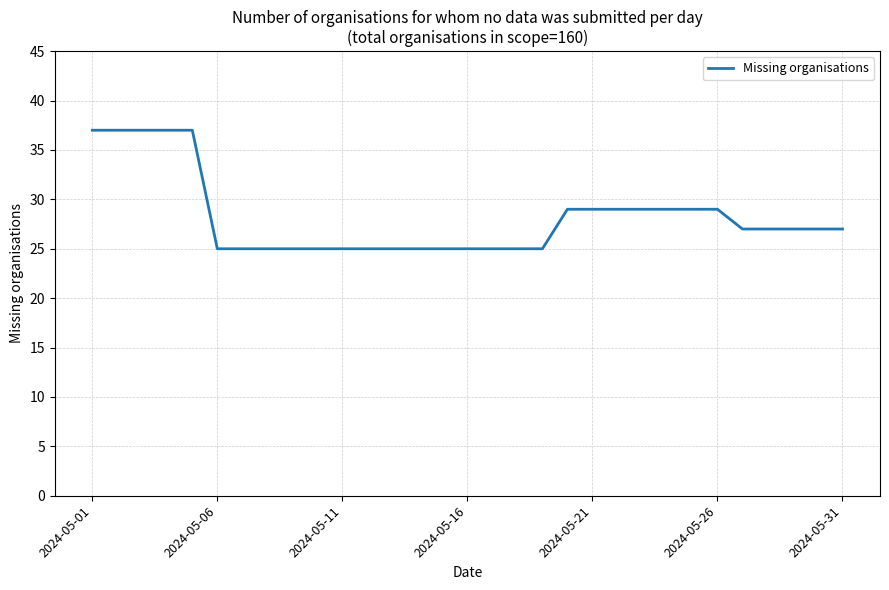

What is the difference between the maximum and minimum values?

12